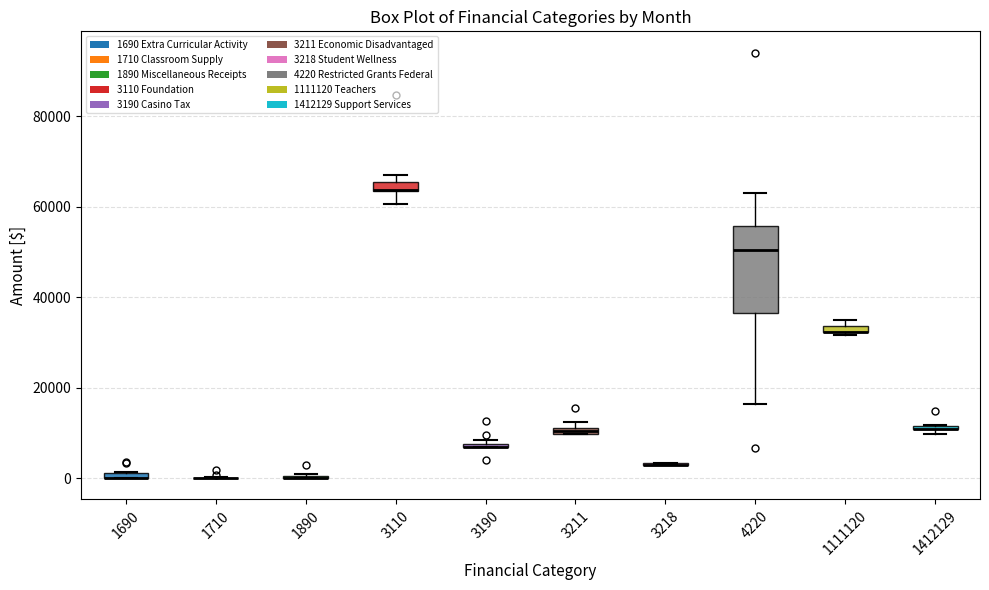

Where is the lower edge of the box at x = 1111120 on the y-axis? The values are not printed on the chart, so give them approximately, as read against the axis.

32000